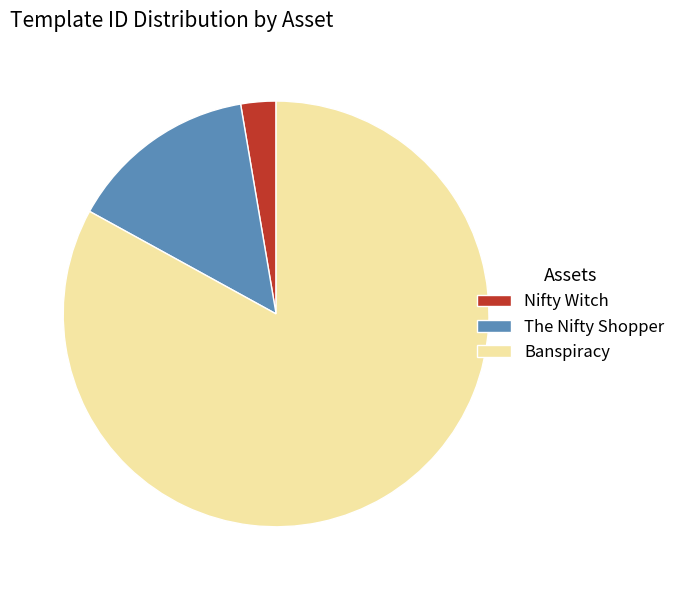

Count the number of slices in the pie.

3